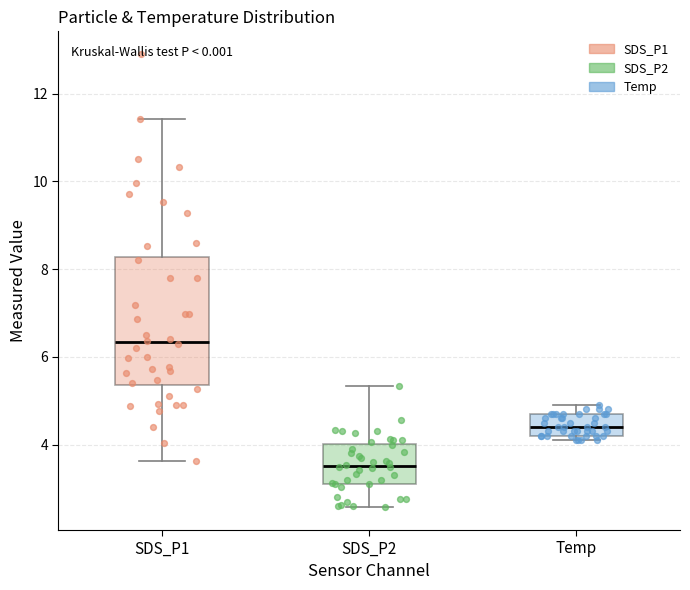

Reading left to right, transcribe this box plot: for each box, give where its median line is, the range the box spans, and where its two whiskers end, as read against the y-axis. The values are not printed on the chart, so give them approximately, as read against the axis.

SDS_P1: median 6.4, box 5.4 to 8.2, whiskers 3.6 to 11.4
SDS_P2: median 3.6, box 3.2 to 4.0, whiskers 2.6 to 5.4
Temp: median 4.4, box 4.2 to 4.8, whiskers 4.2 (just below the box's lower edge) to 5.0